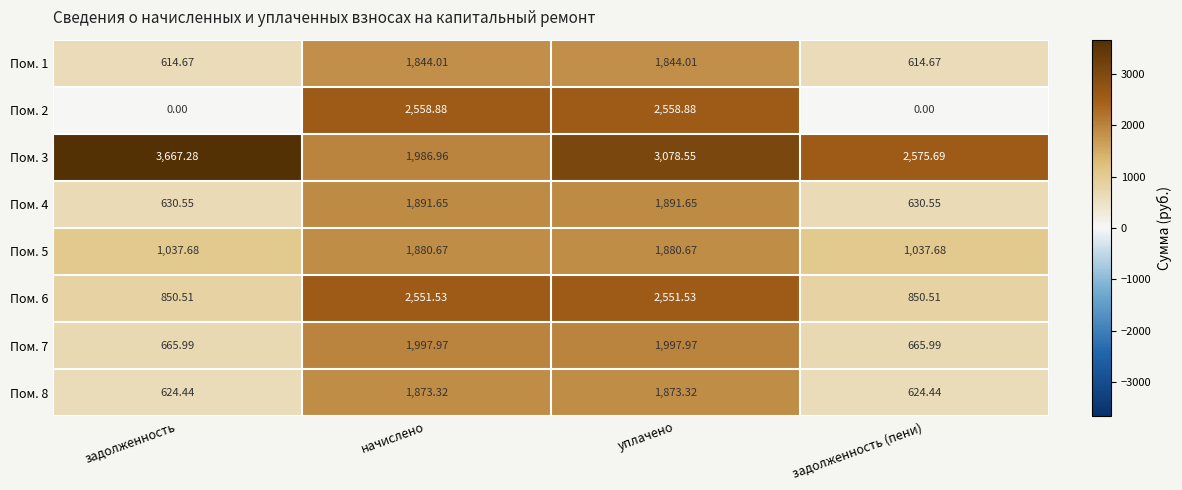

What is the greatest value displayed?

3667.3